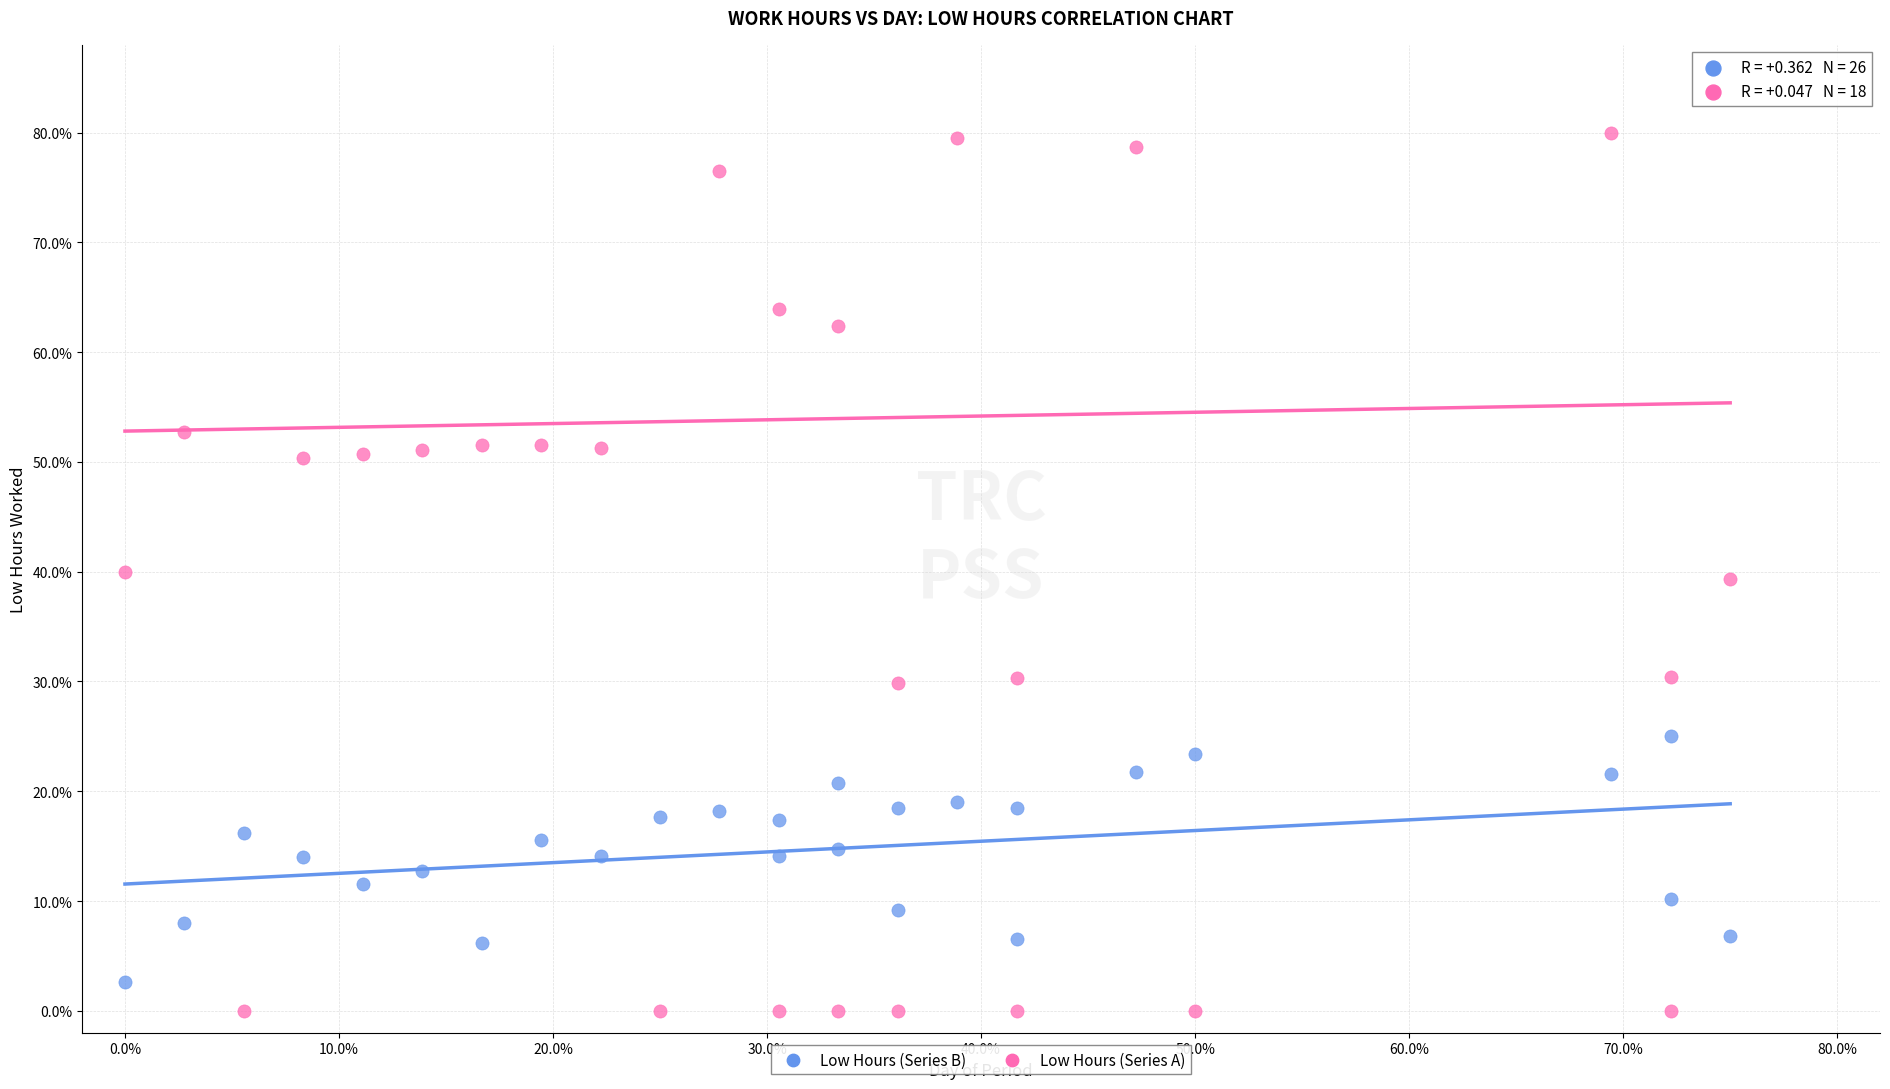

Which series reaches the maximum Y coordinate?

Low Hours (Series A)